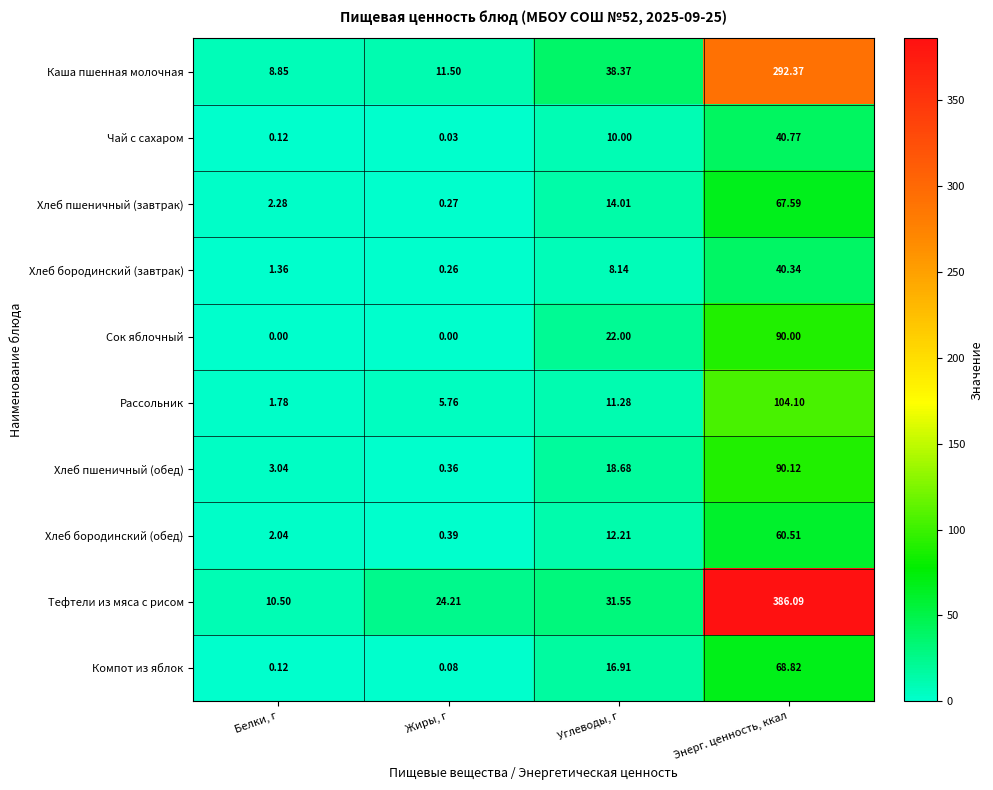

Which series changed the most between Жиры, г and Углеводы, г?

Каша пшенная молочная